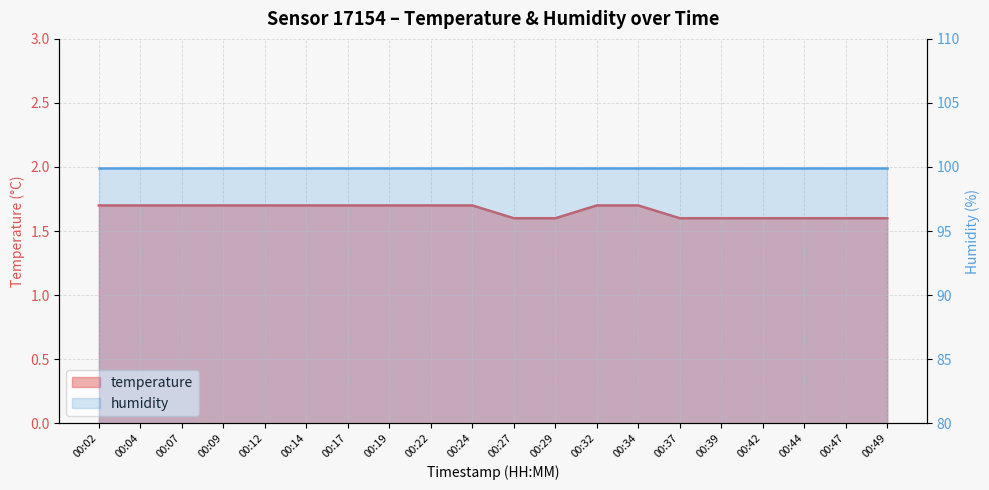

Reading left to right, extract all data points from this chart.

00:02=1.7	00:04=1.7	00:07=1.7	00:09=1.7	00:12=1.7	00:14=1.7	00:17=1.7	00:19=1.7	00:22=1.7	00:24=1.7	00:27=1.6	00:29=1.6	00:32=1.7	00:34=1.7	00:37=1.6	00:39=1.6	00:42=1.6	00:44=1.6	00:47=1.6	00:49=1.6